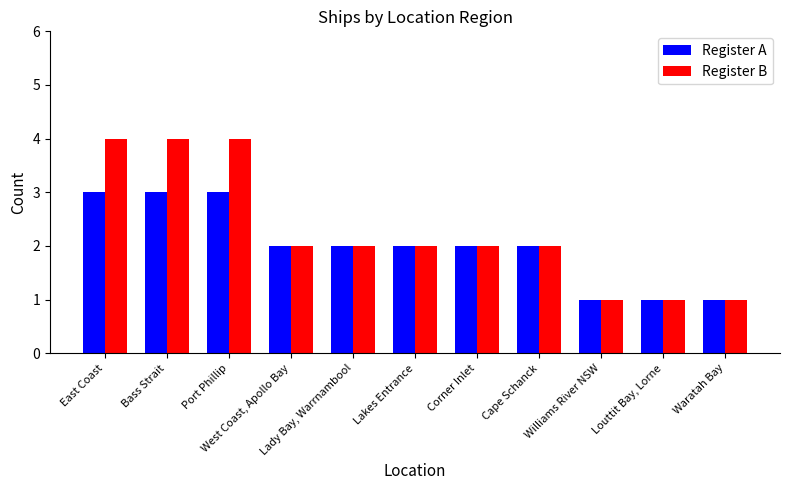

What is the greatest value displayed?

4